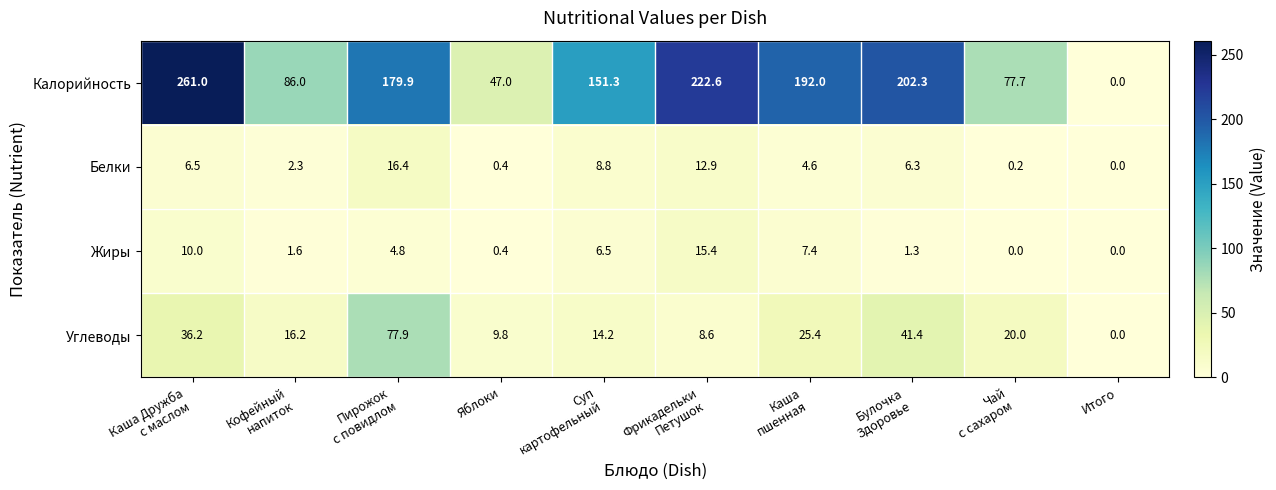

True or false: Углеводы has a value of 2.0 at Яблоки.

False